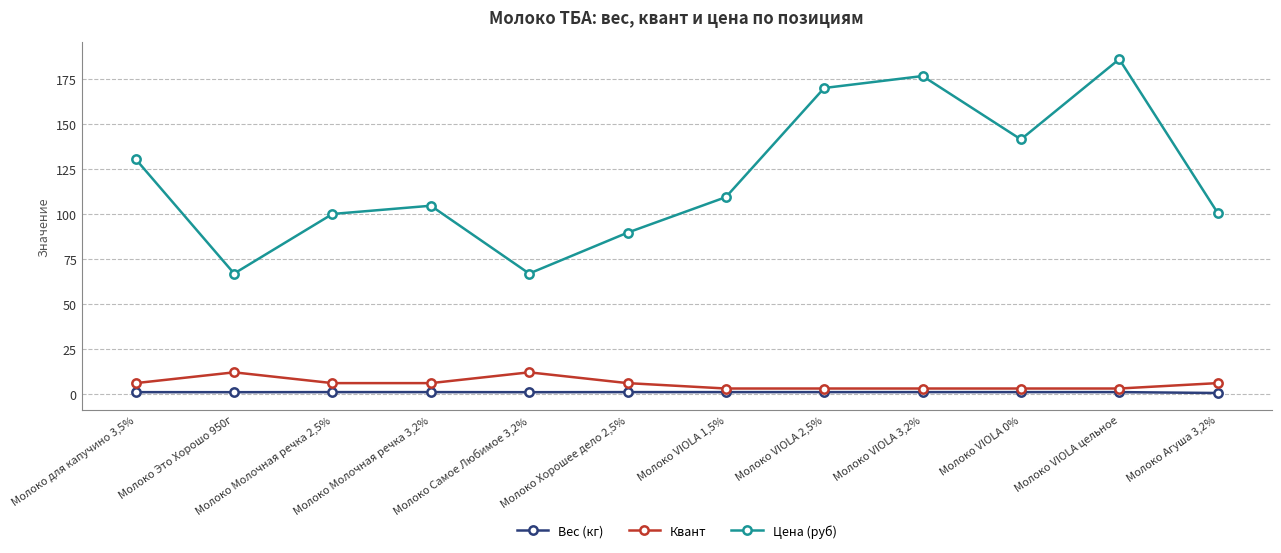

What is the difference between the second highest and second lowest values in the Вес (кг) series?

0.1